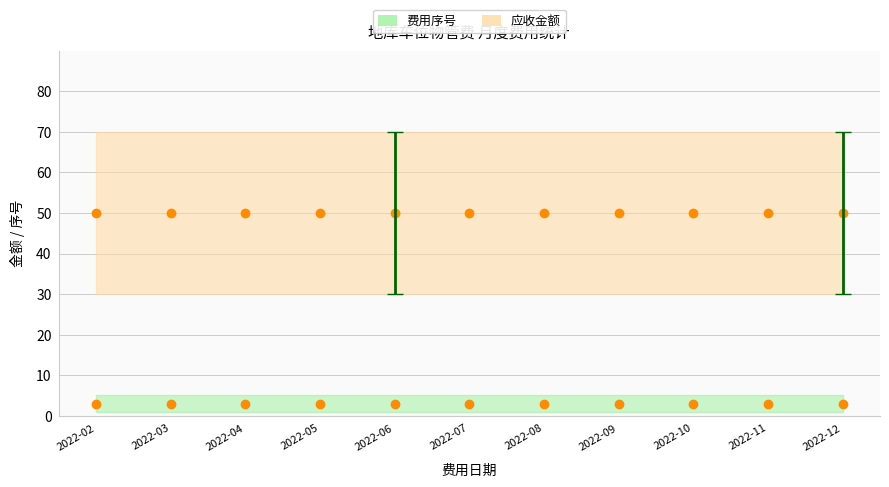

Count the number of data series in this chart.

2